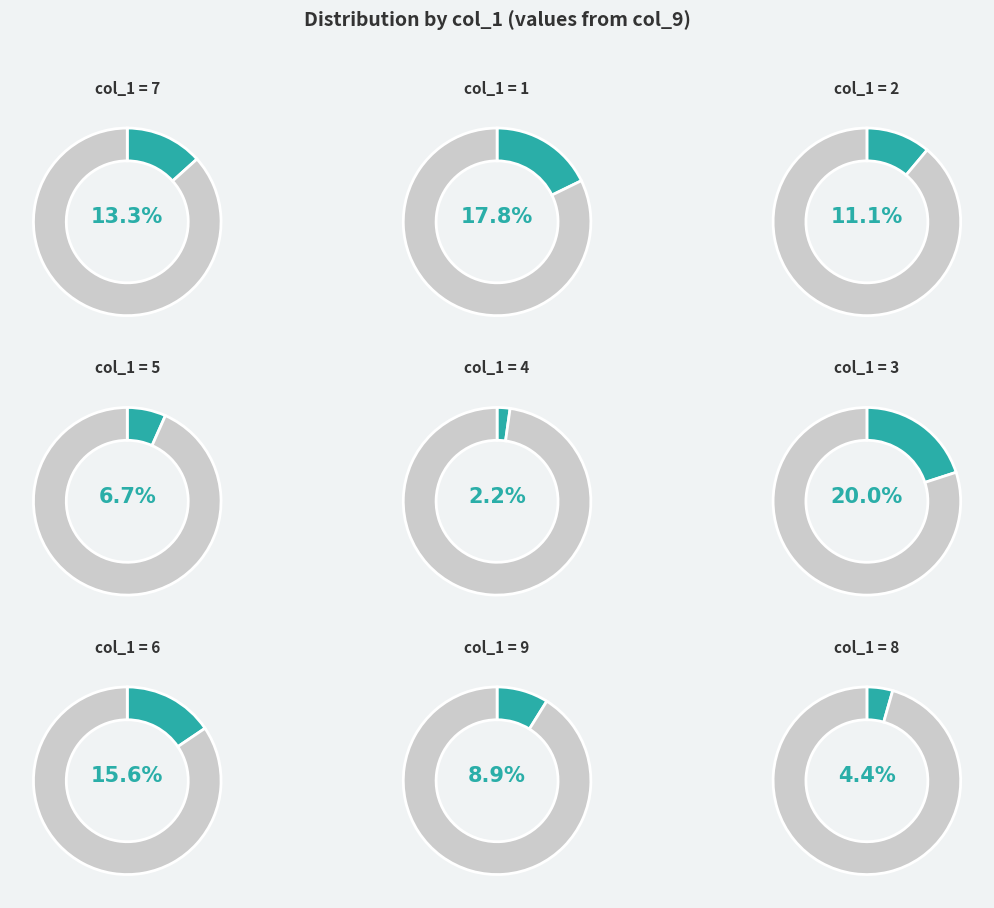

Which category has the smallest portion of the pie?

4